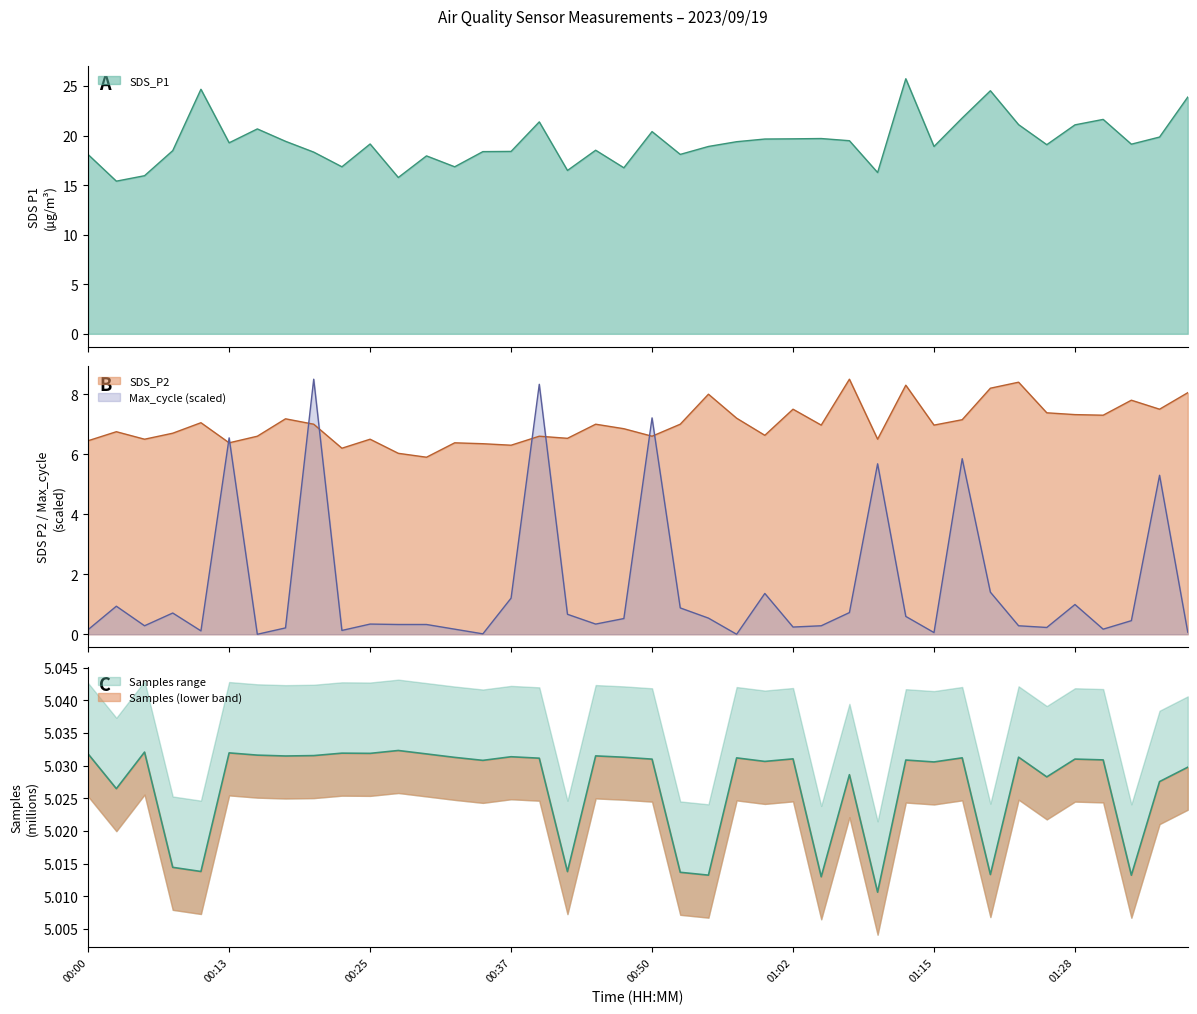

At which category is the sum across all series the highest?

00:40